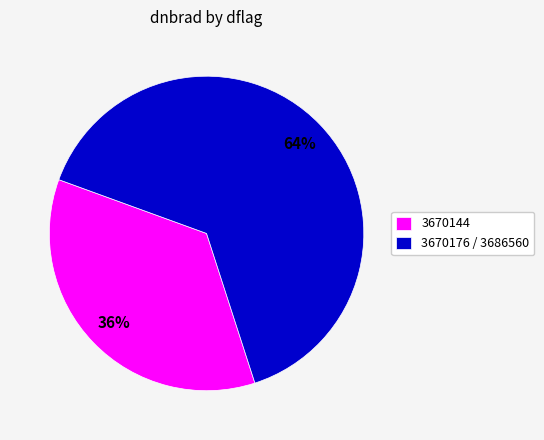

The 3670144 slice represents 36% of the pie. True or false?

True